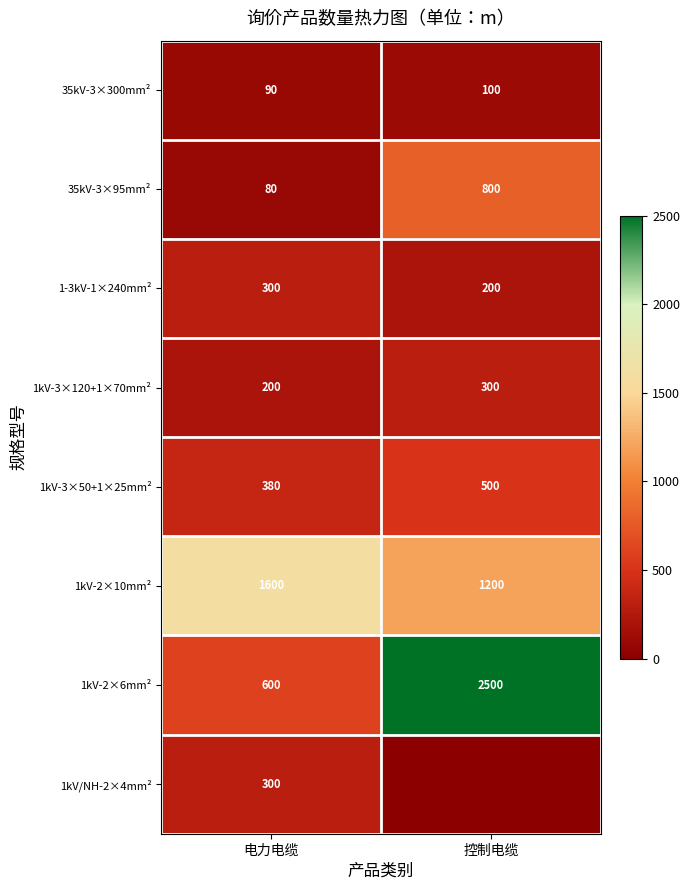

What is the difference between the 1kV-2×10mm² values at 电力电缆 and 控制电缆?

400